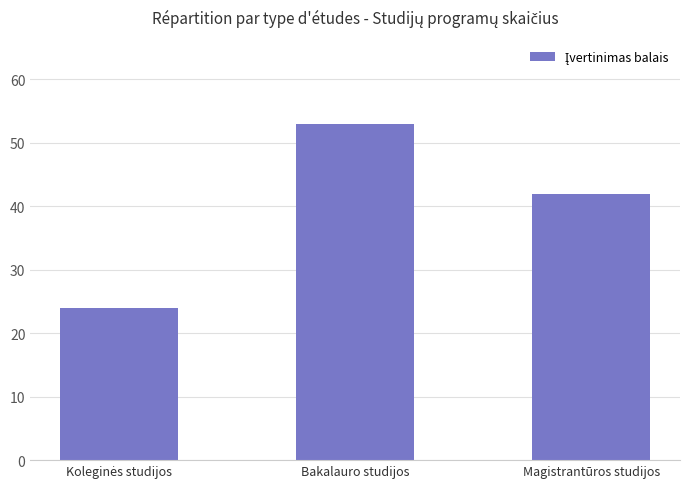

What is the label of the 3rd bar from the left?

Magistrantūros studijos